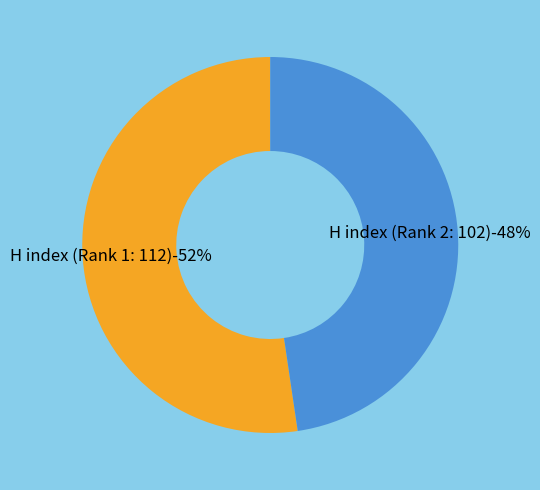

Which has a higher value, H index (Rank 2: 102) or H index (Rank 1: 112)?

H index (Rank 1: 112)